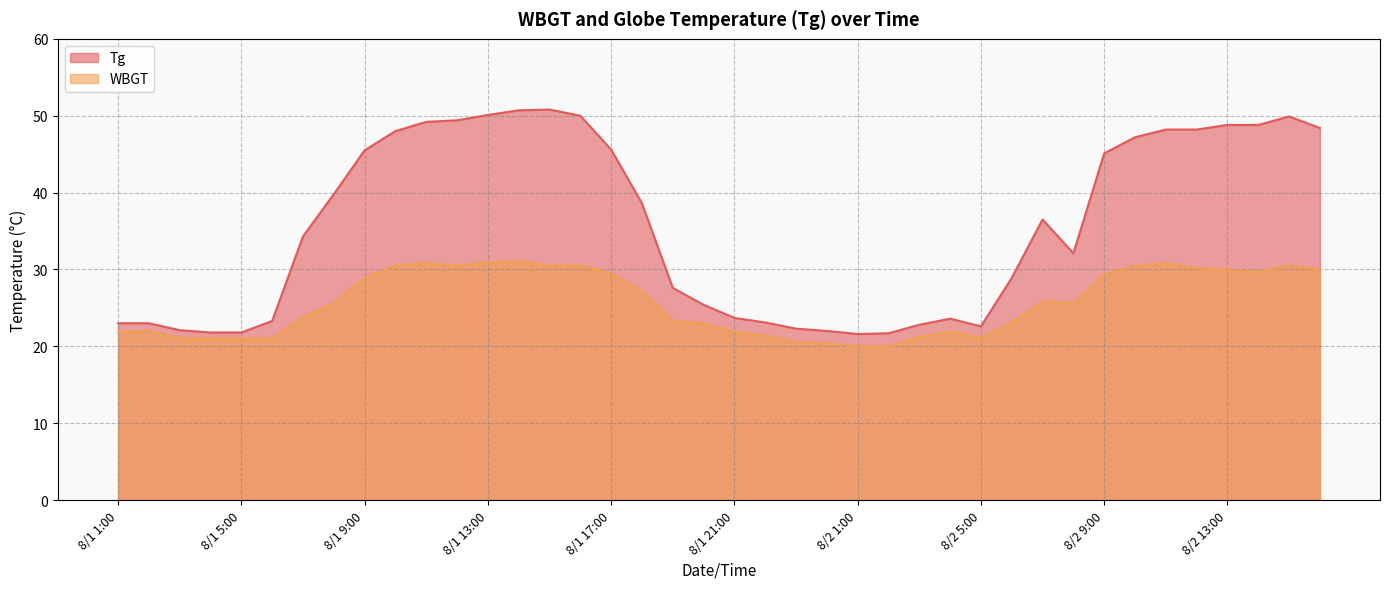

What are all the series names shown in the legend?

Tg, WBGT